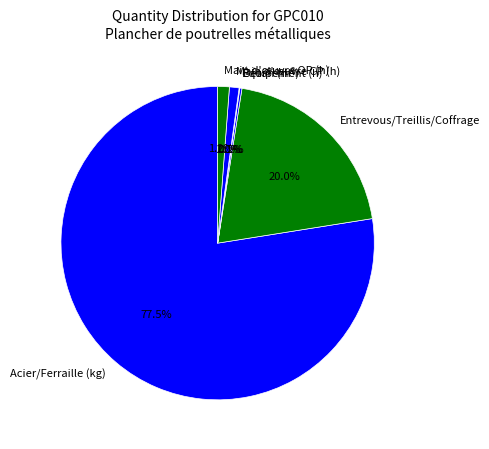

Is there a majority slice in this chart?

Yes